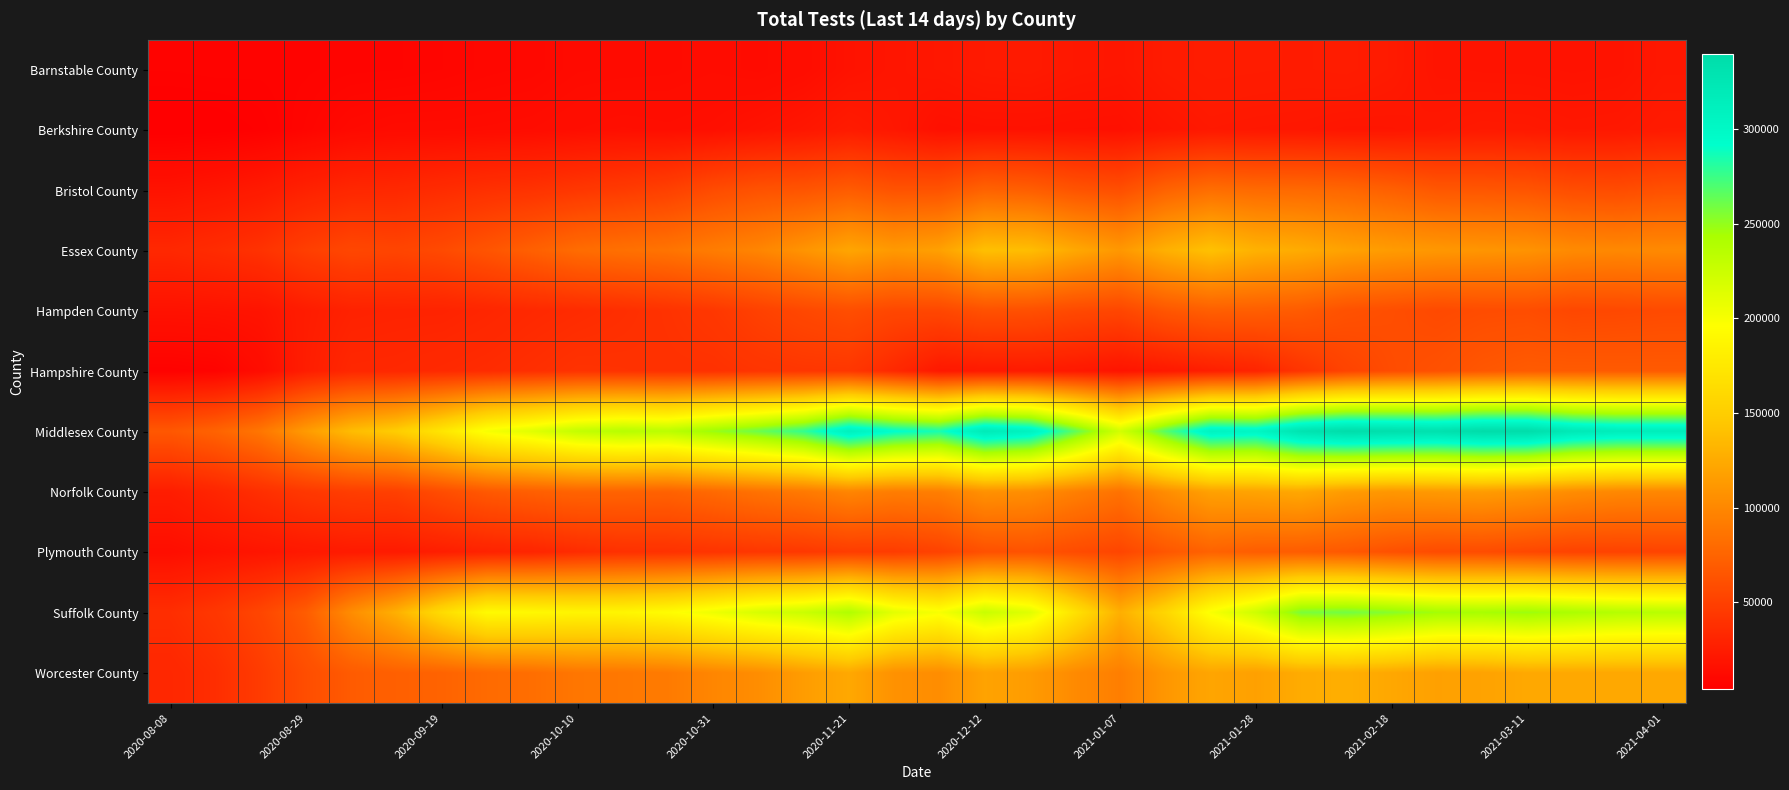

Count the number of data series in this chart.

11